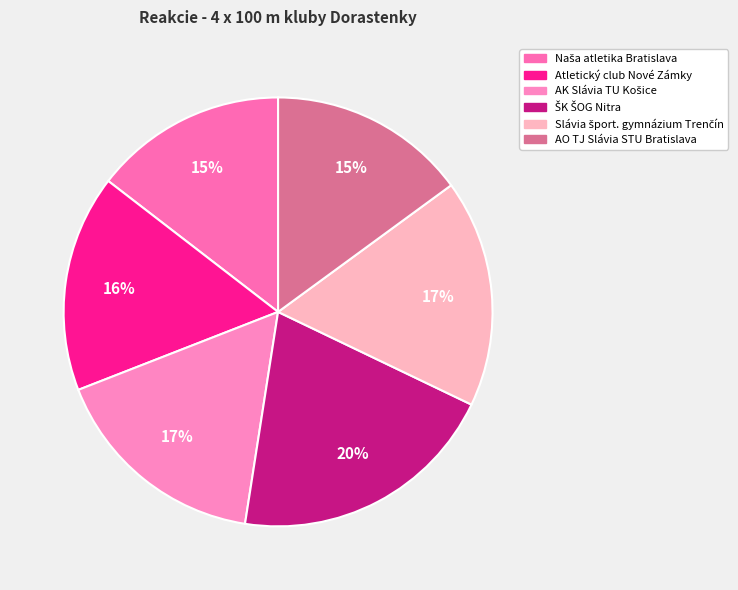

What is the change in value from Atletický club Nové Zámky to ŠK ŠOG Nitra?

+0.1